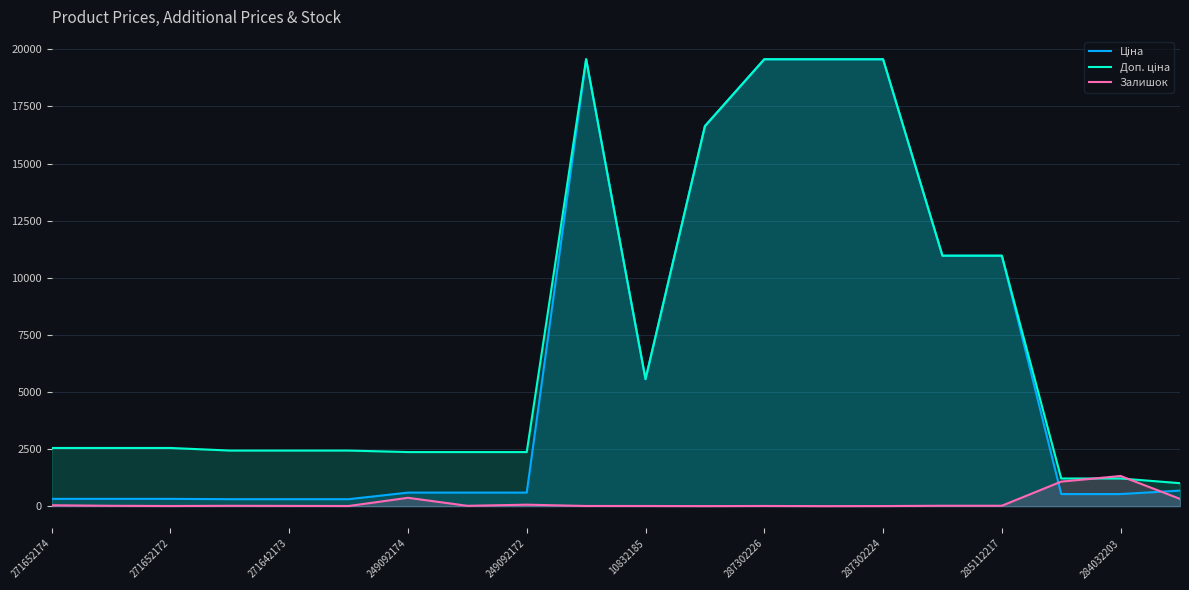

Between which two adjacent categories do Ціна and Залишок first intersect?

16 and 17